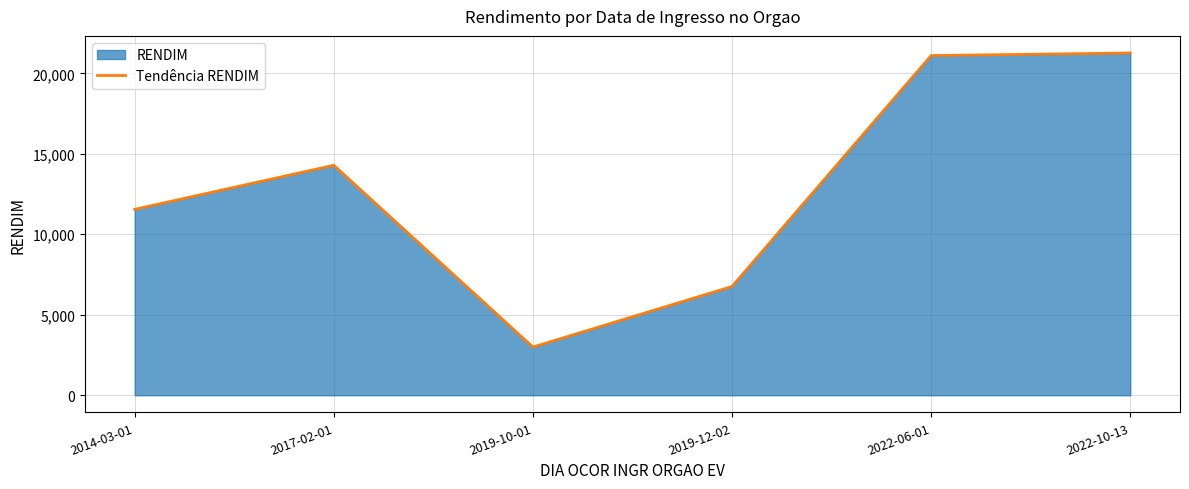

What is the label of the 3rd point from the right?

2019-12-02